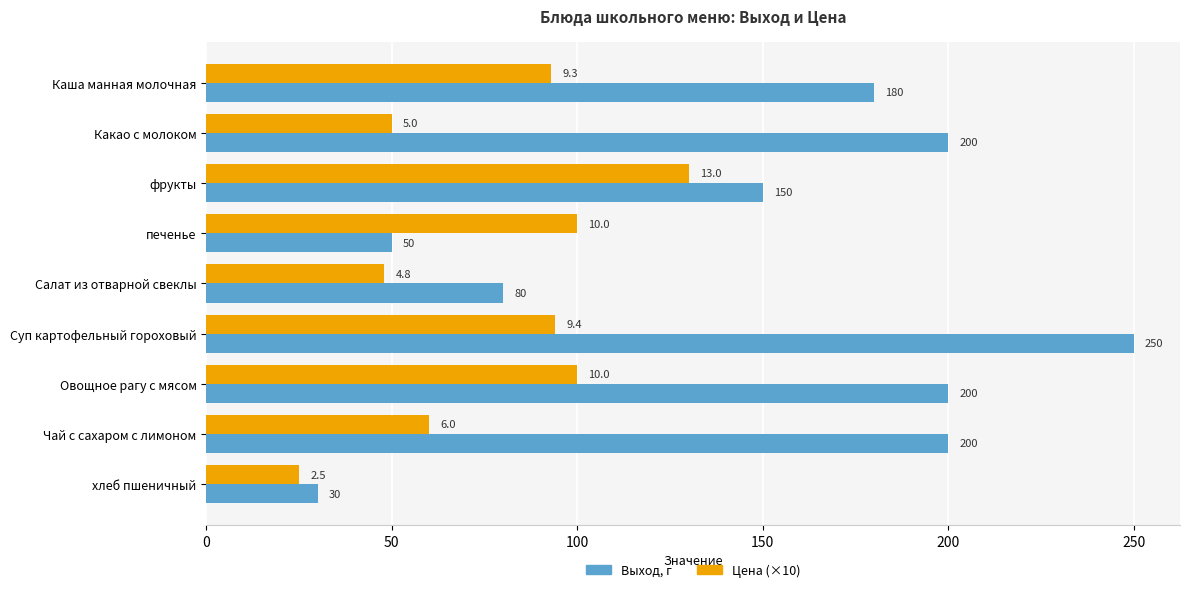

List the series in order of their peak value, highest first.

Выход, г, Цена (×10)